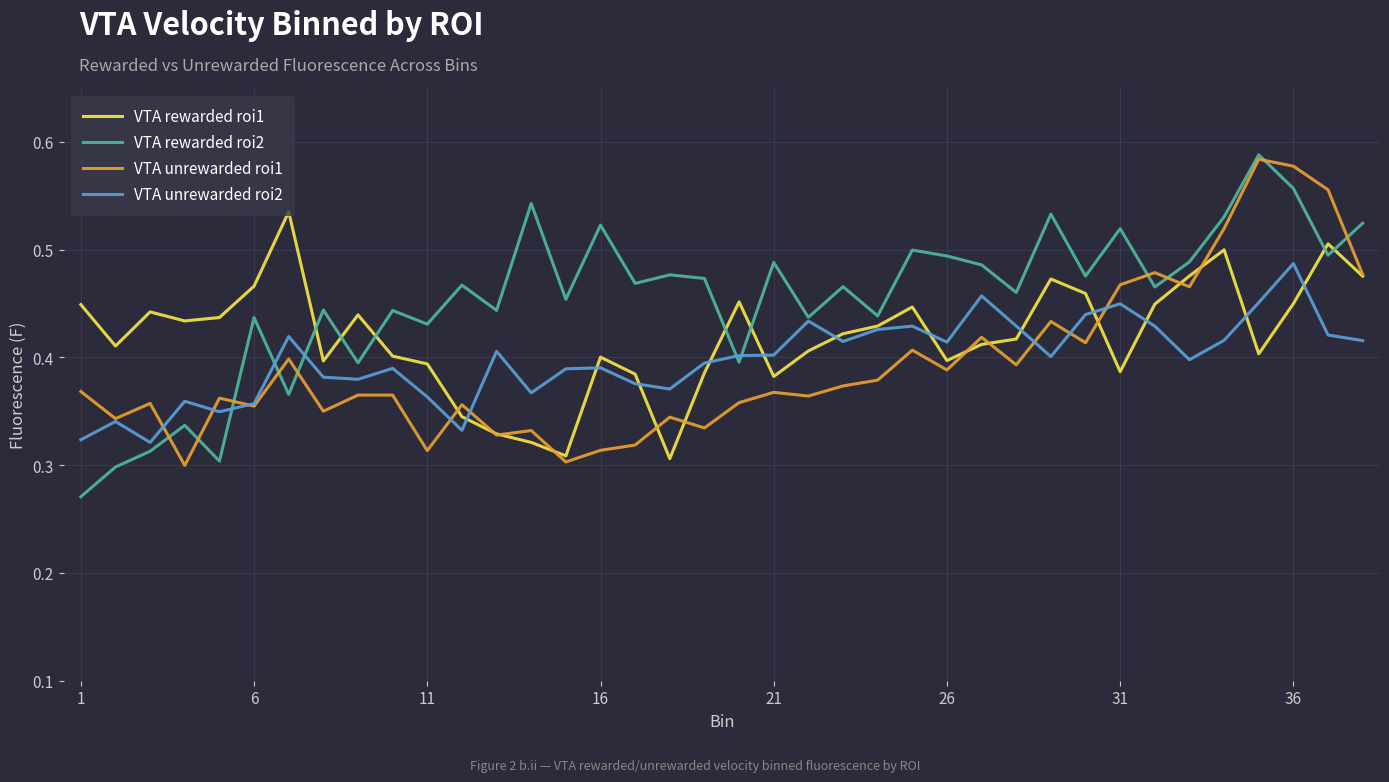

Which series has the largest total across all categories?

VTA rewarded roi2